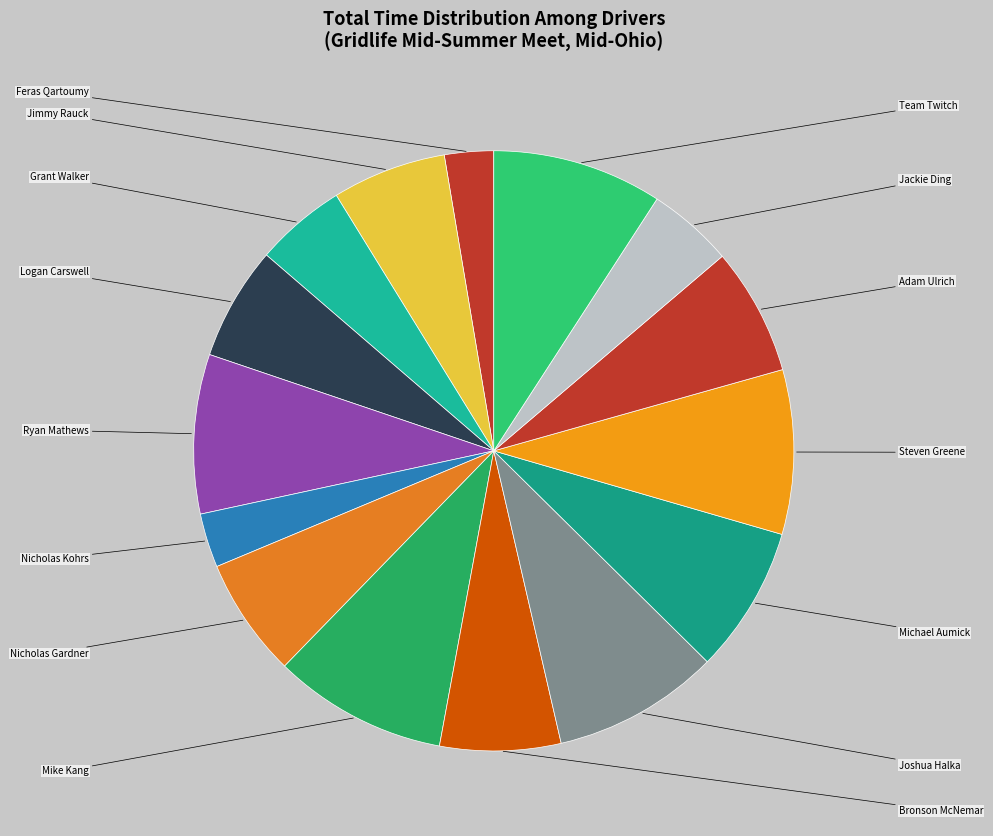

How much of the chart is everything except Nicholas Kohrs?

97.1%